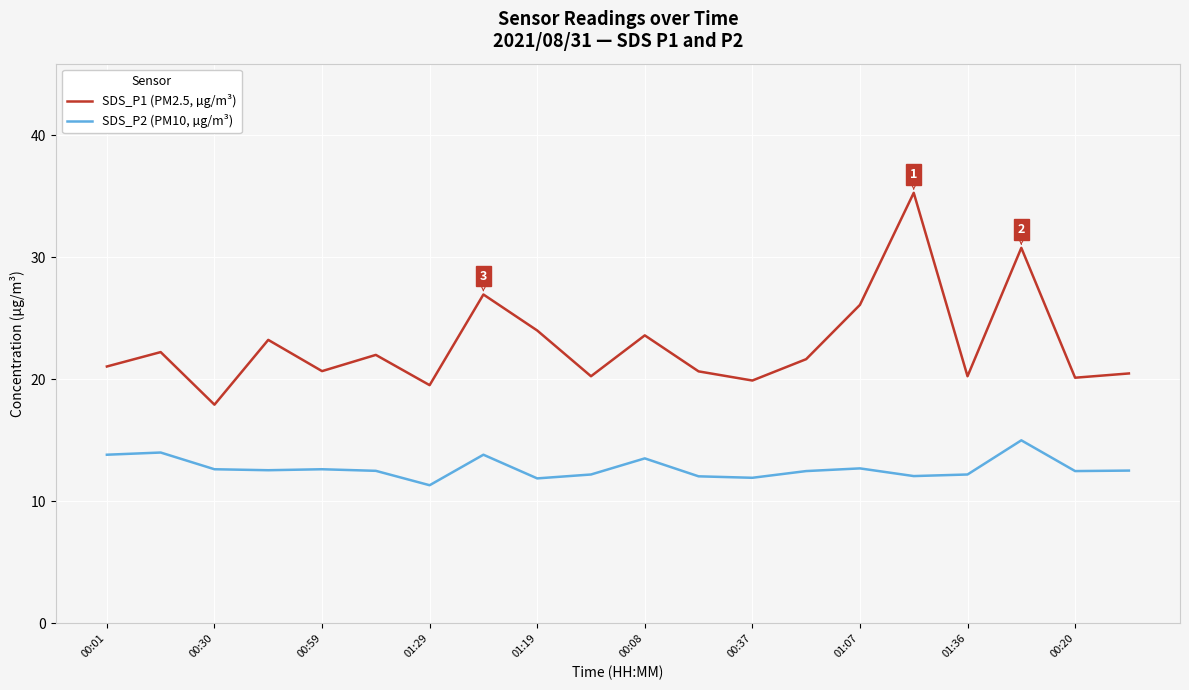

Rank the series by their average value, from lowest to highest.

SDS_P2 (PM10, µg/m³), SDS_P1 (PM2.5, µg/m³)